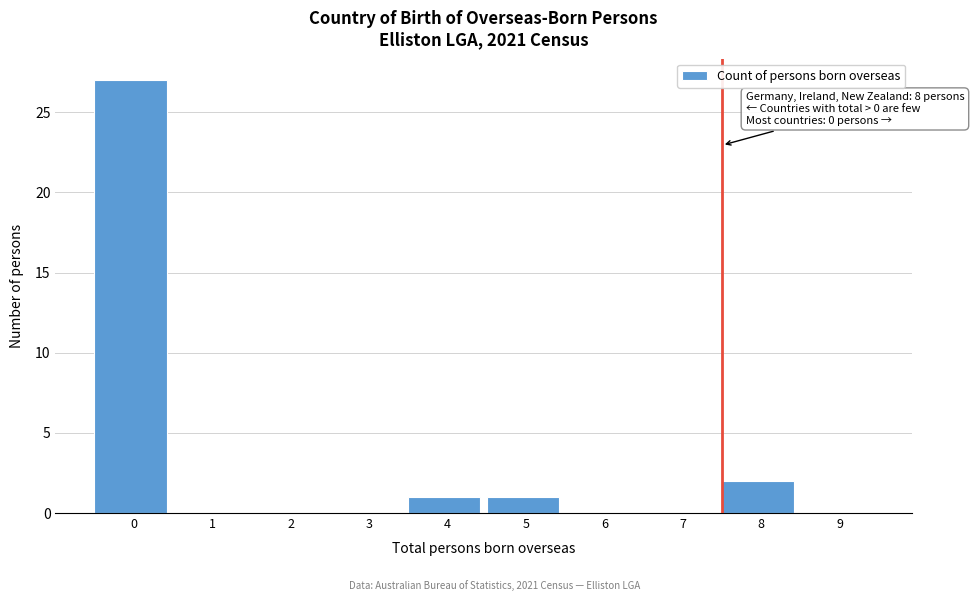

Reading right to left, list all the values displayed in this chart.

9=0	8=2	7=0	6=0	5=1	4=1	3=0	2=0	1=0	0=27